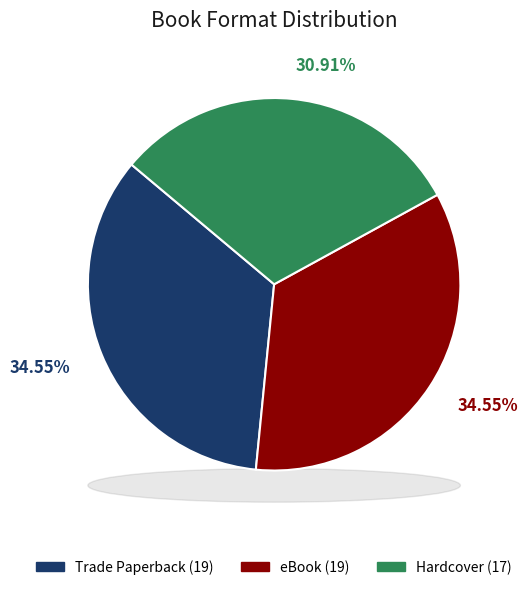

Between Trade Paperback and eBook, which is larger?

Trade Paperback